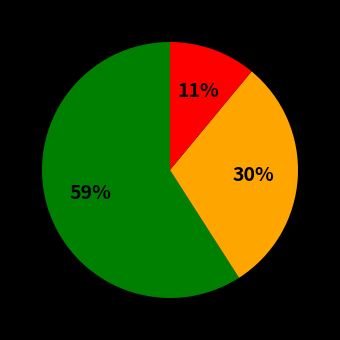

To the nearest percent, what is the difference between the largest and smallest slice percentages?

48%